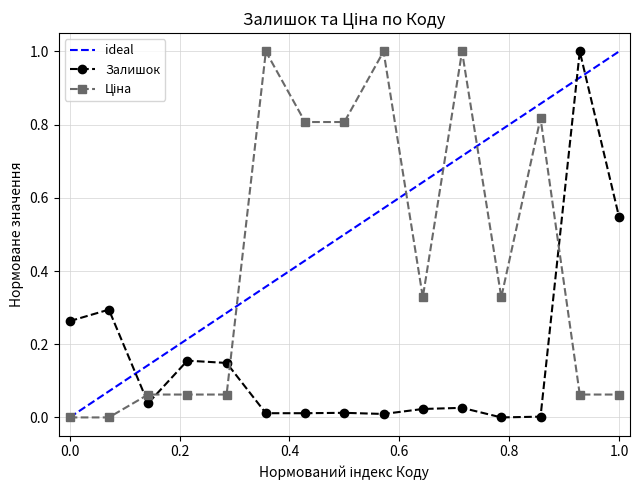

Does the chart display data point markers on the line(s)?

Yes